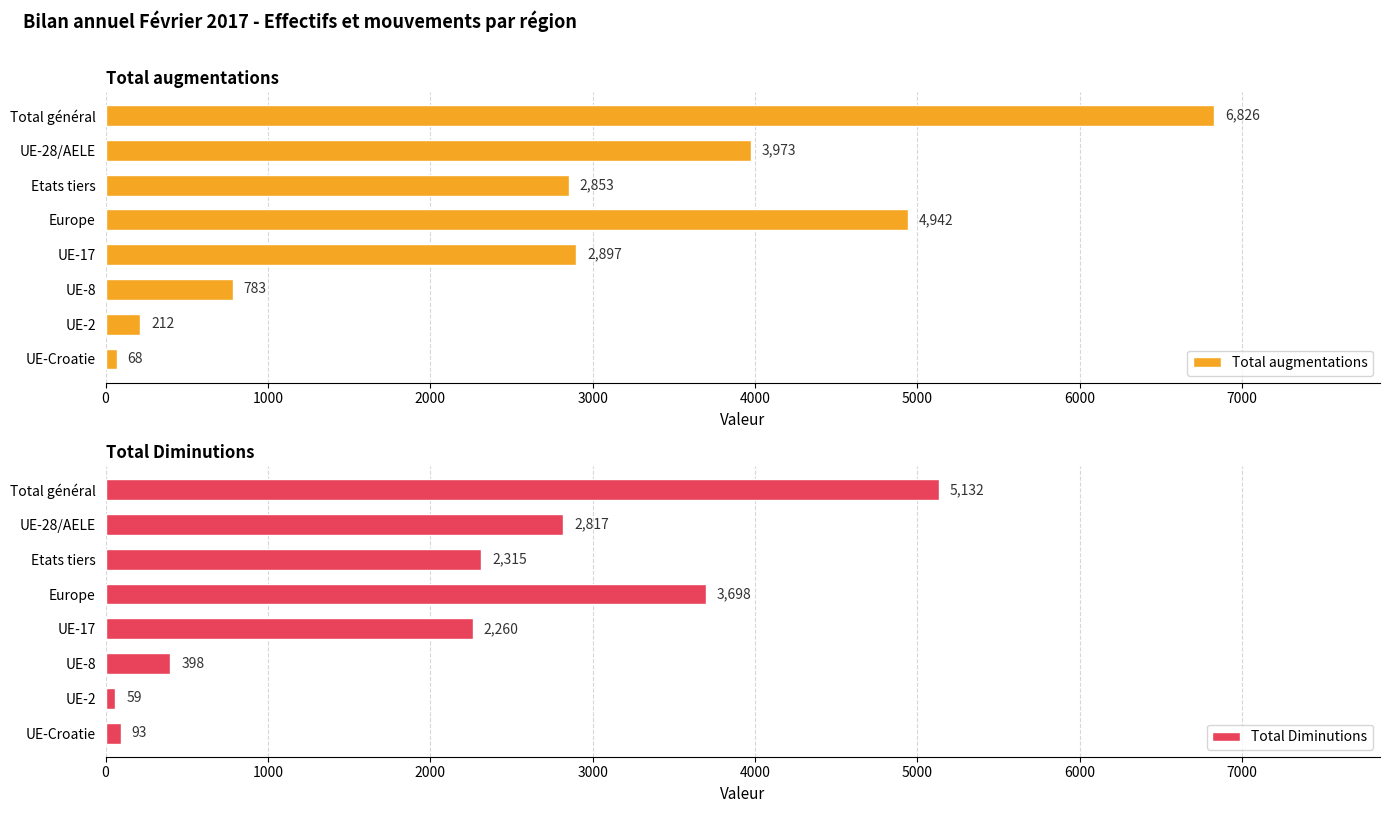

How many bars are there in total?

16